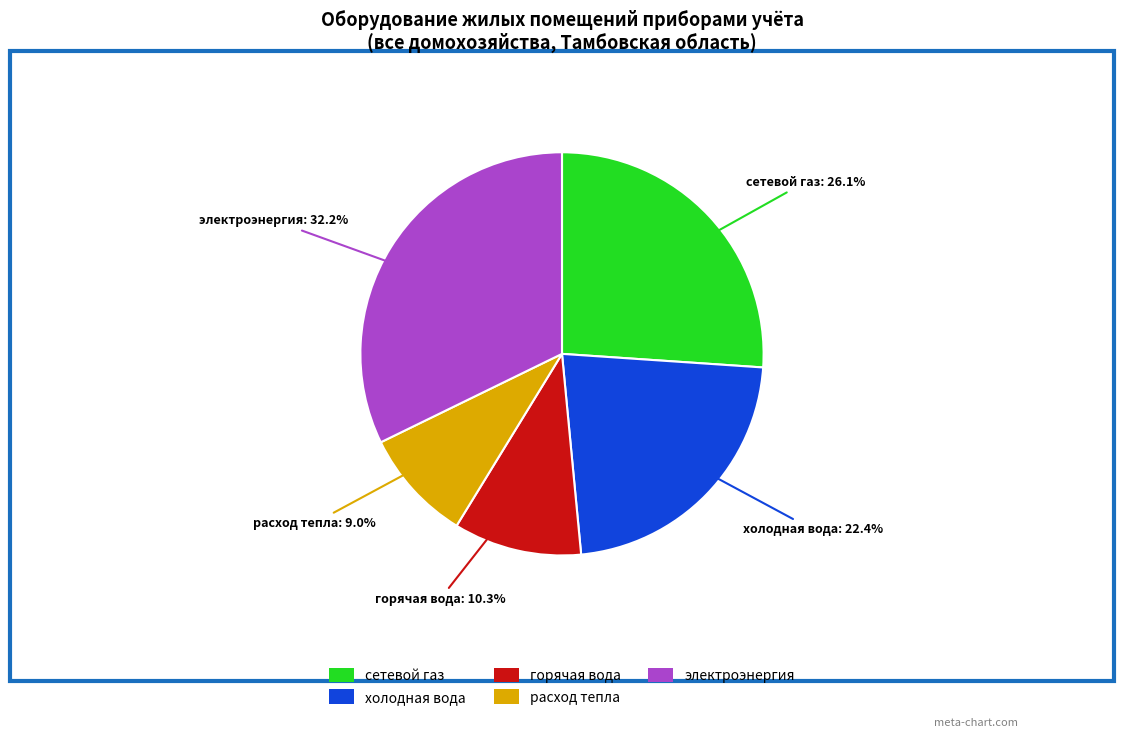

How many segments does this pie chart have?

5